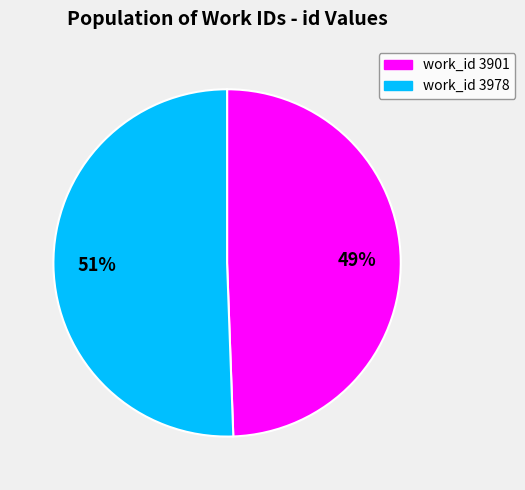

To the nearest percent, what is the average slice percentage?

50%